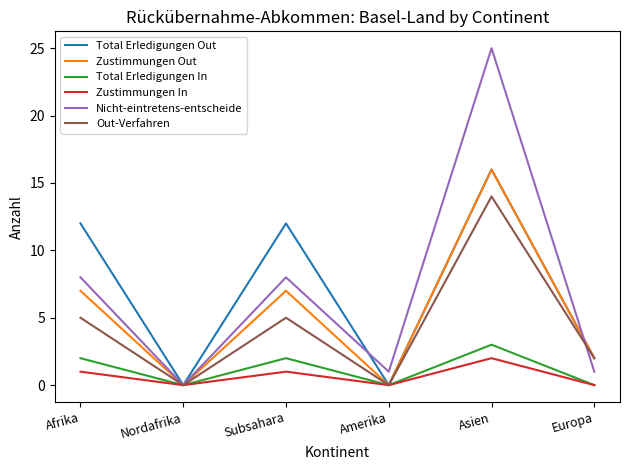

Which series has the largest range (max minus min)?

Nicht-eintretens-entscheide